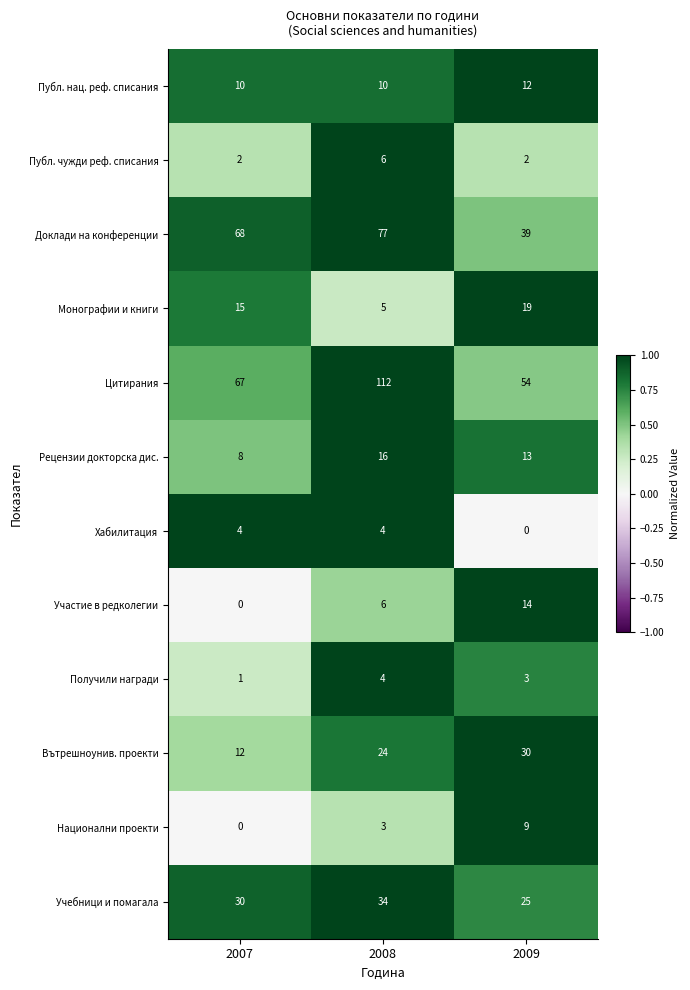

What is the maximum value for Рецензии докторска дис.?

16